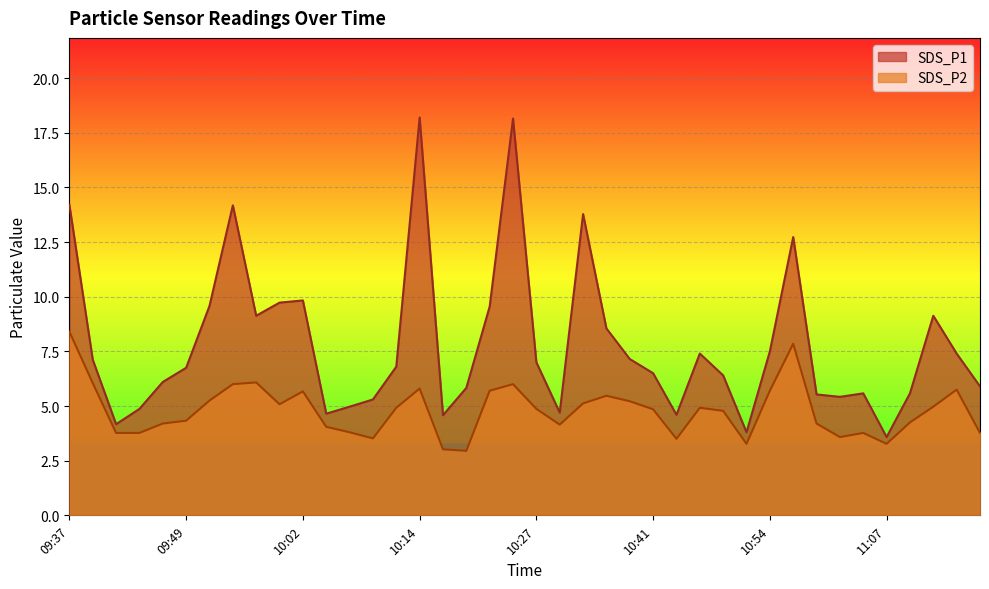

What is the spread (max minus min) of values at 11:12?

4.2